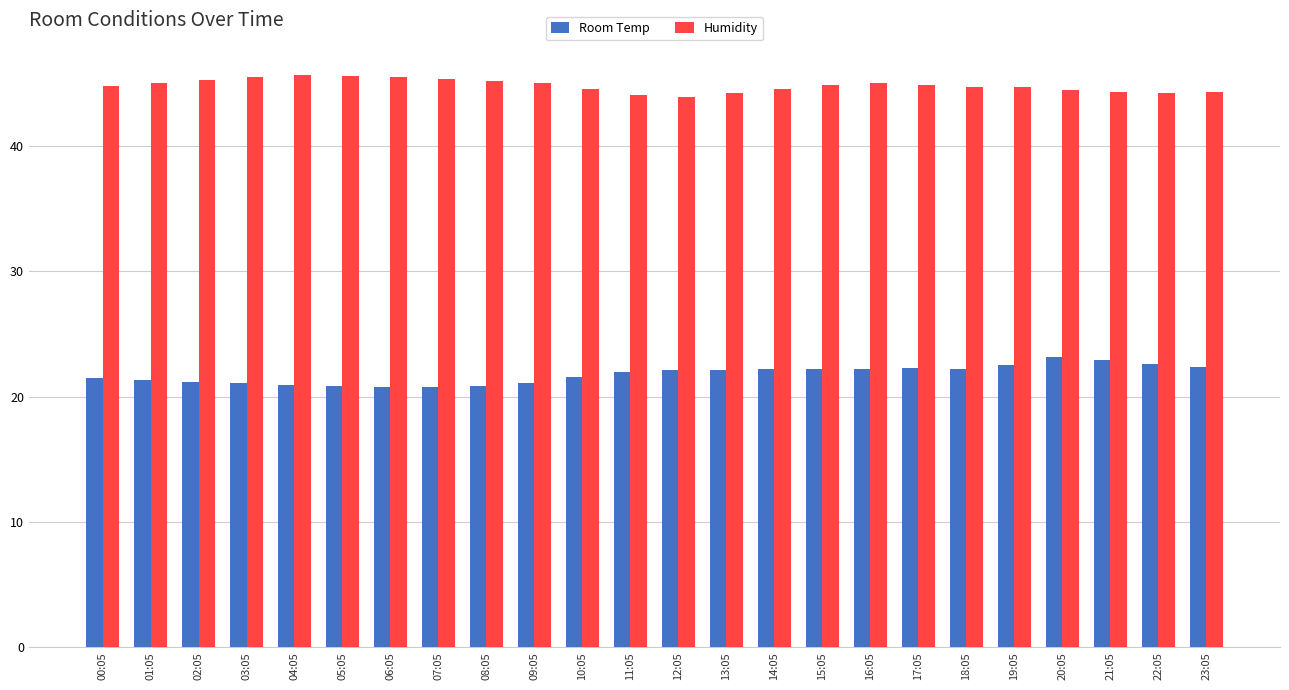

What is the spread (max minus min) of values at 20:05?

21.3